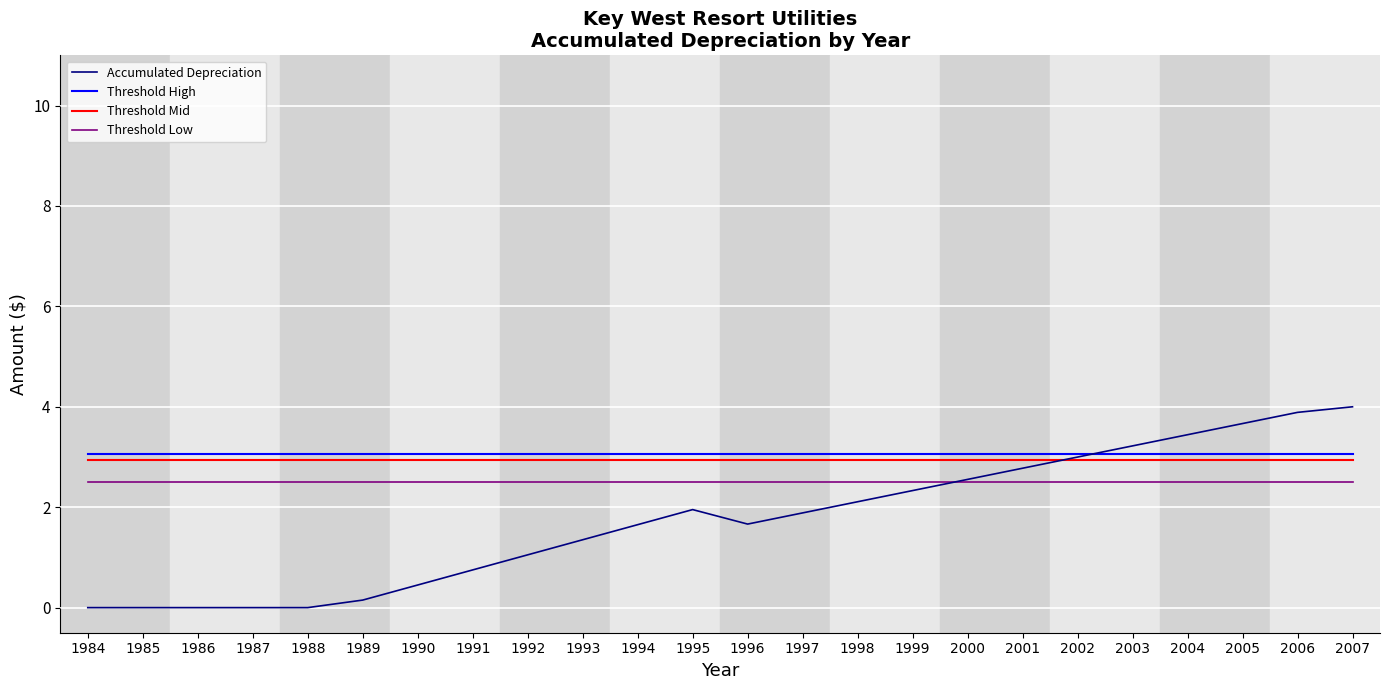

Which series has the largest range (max minus min)?

Accumulated Depreciation